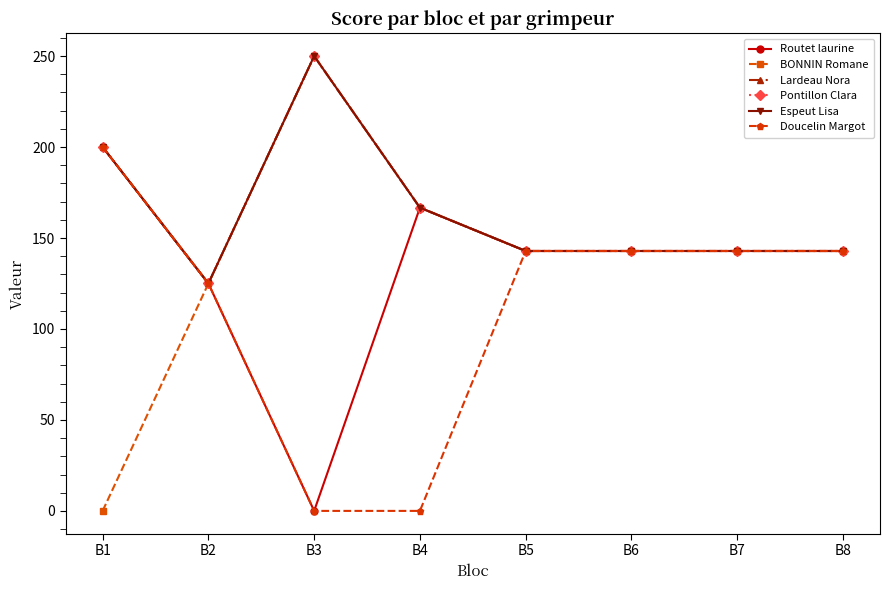

Is this an area chart (filled region under the line)?

No